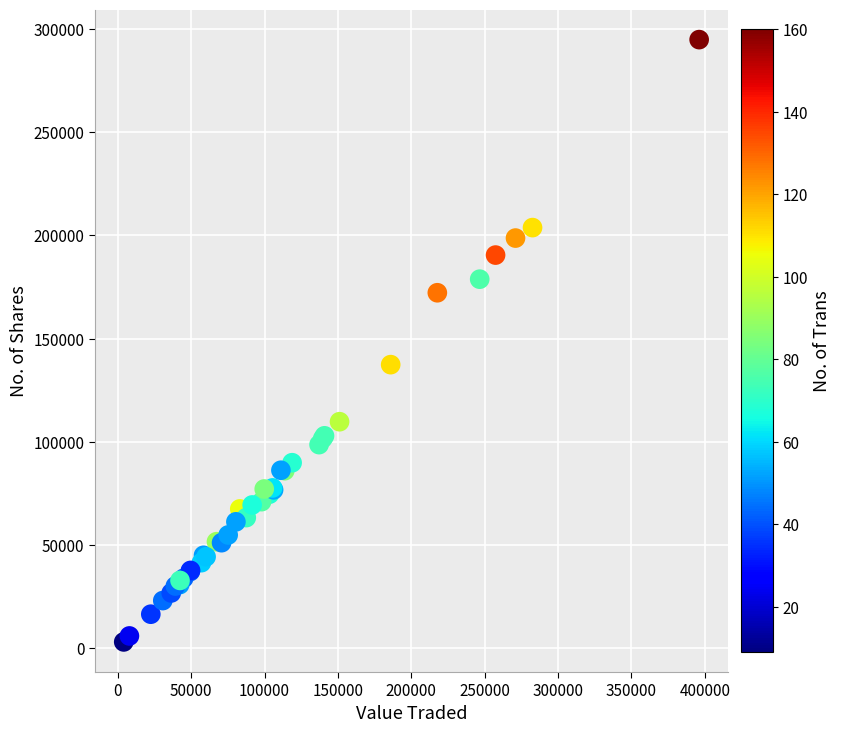

What Y value in the scatter plot is closest to 148978?

137407